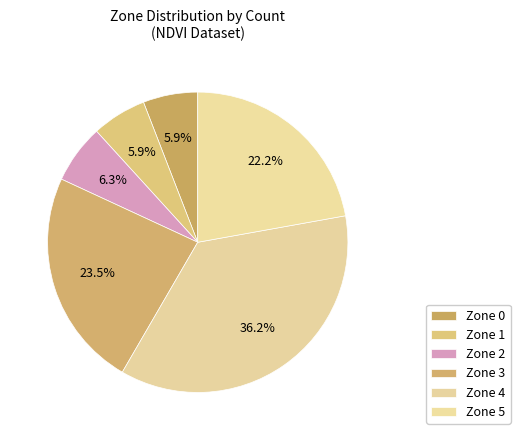

How many slices are in this pie chart?

6